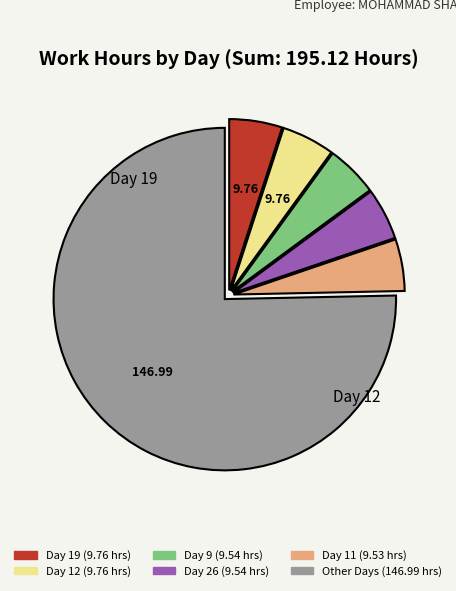

Does any single category account for the majority?

Yes